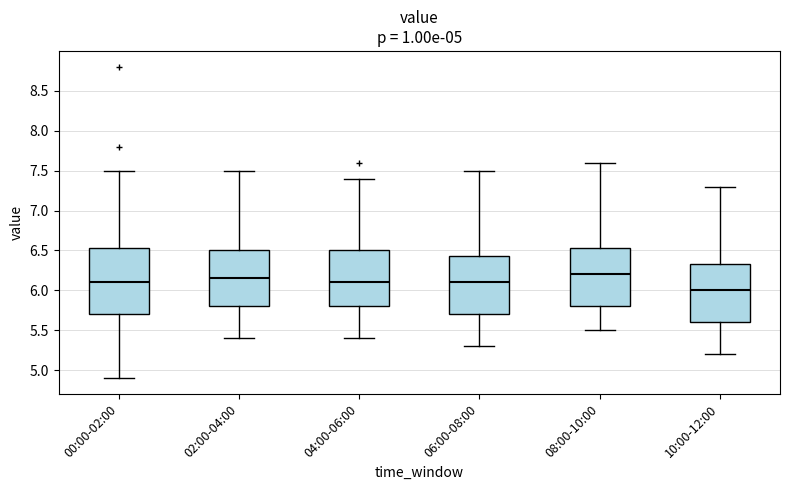

Which box is the tallest, from its lower edge to its upper edge?

00:00-02:00